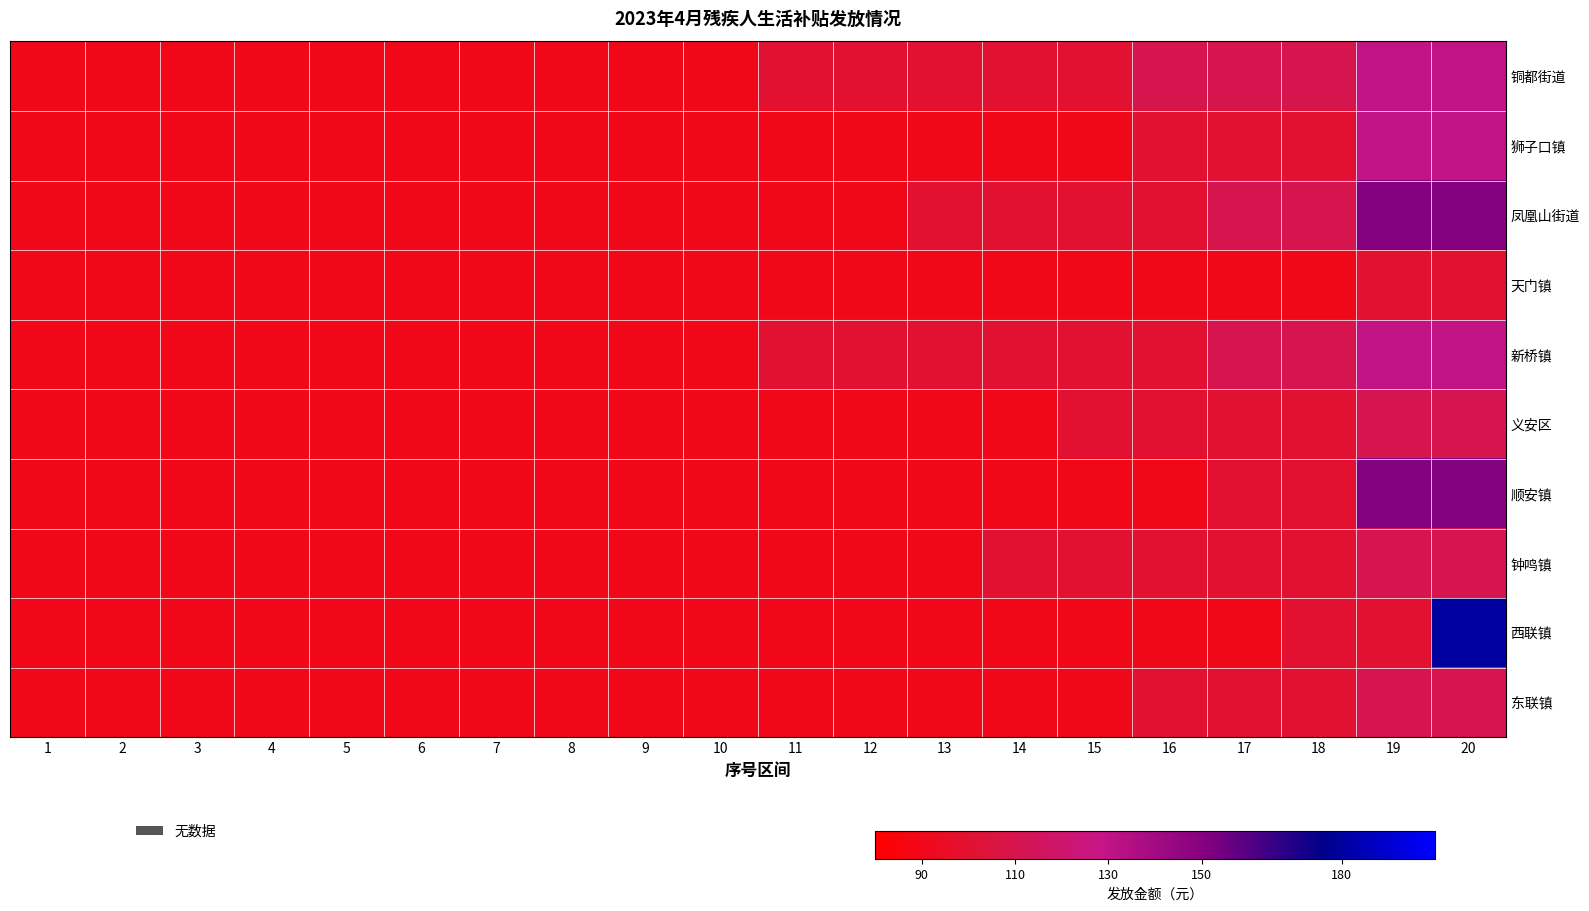

Which series changed the most between 1 and 11?

铜都街道